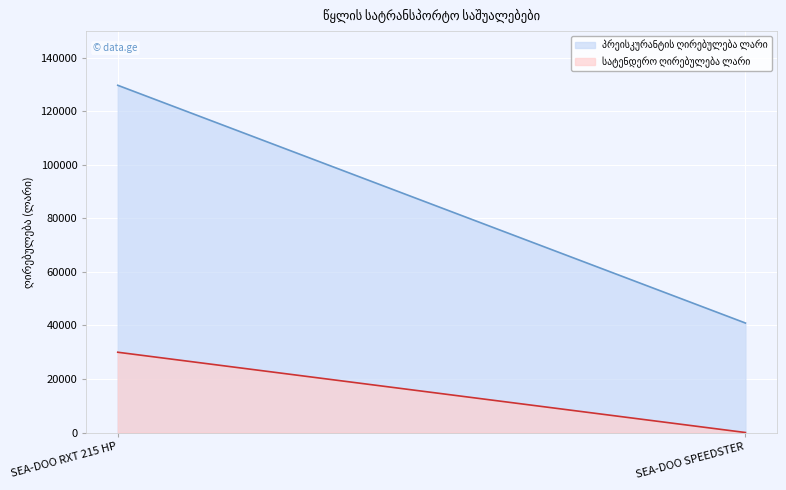

True or false: პრეისკურანტის ღირებულება ლარი has a value of 69067 at SEA-DOO RXT 215 HP.

False